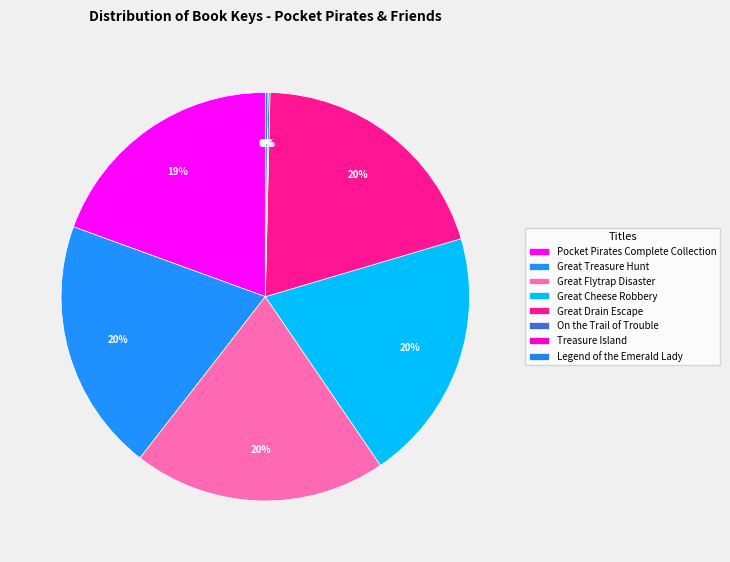

How many slices are in this pie chart?

8